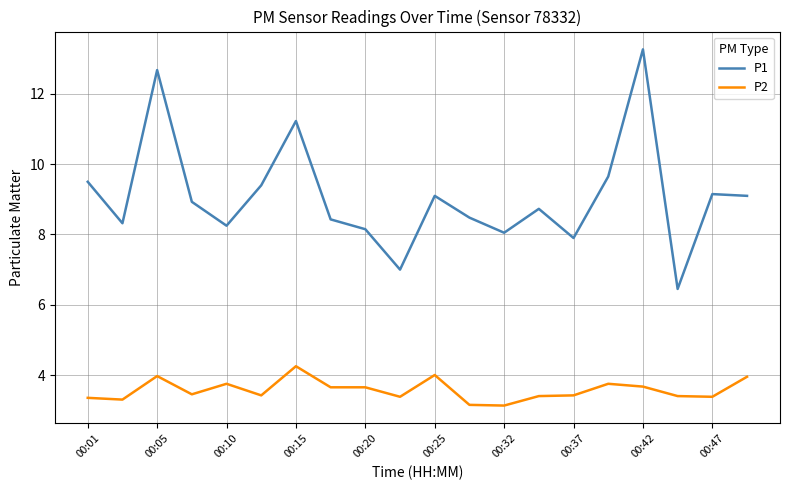

What is the difference between the maximum and minimum values in the P1 series?

6.8